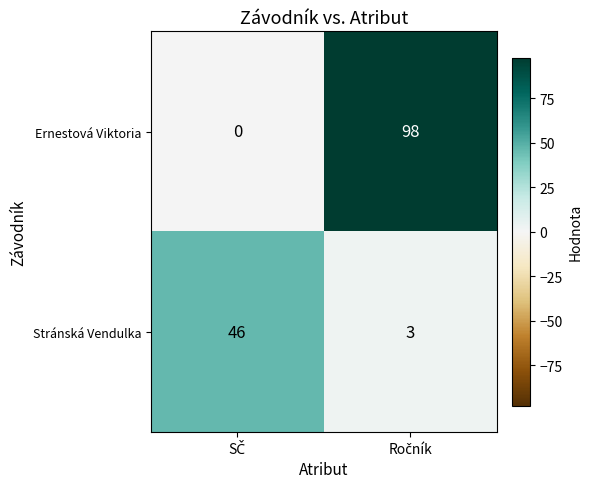

What is the sum of all Ernestová Viktoria values?

98